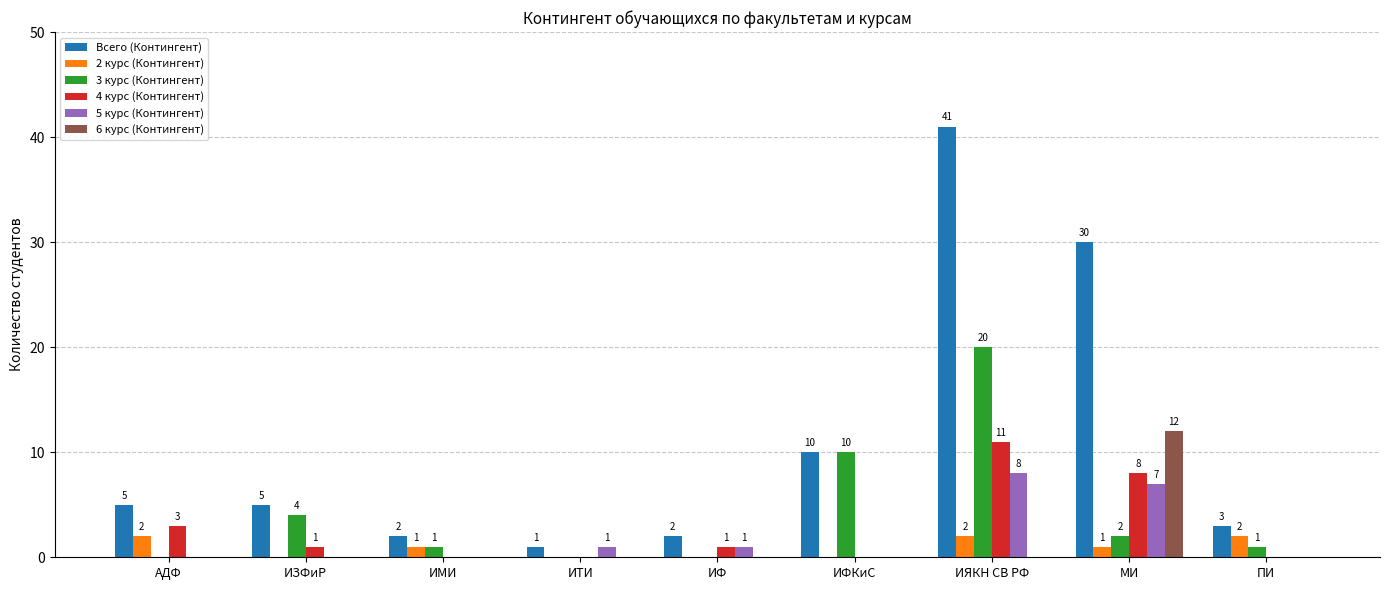

Reading right to left, extract all data points from this chart.

Всего (Контингент): ПИ=3	МИ=30	ИЯКН СВ РФ=41	ИФКиС=10	ИФ=2	ИТИ=1	ИМИ=2	ИЗФиР=5	АДФ=5
2 курс (Контингент): ПИ=2	МИ=1	ИЯКН СВ РФ=2	ИФКиС=0	ИФ=0	ИТИ=0	ИМИ=1	ИЗФиР=0	АДФ=2
3 курс (Контингент): ПИ=1	МИ=2	ИЯКН СВ РФ=20	ИФКиС=10	ИФ=0	ИТИ=0	ИМИ=1	ИЗФиР=4	АДФ=0
4 курс (Контингент): ПИ=0	МИ=8	ИЯКН СВ РФ=11	ИФКиС=0	ИФ=1	ИТИ=0	ИМИ=0	ИЗФиР=1	АДФ=3
5 курс (Контингент): ПИ=0	МИ=7	ИЯКН СВ РФ=8	ИФКиС=0	ИФ=1	ИТИ=1	ИМИ=0	ИЗФиР=0	АДФ=0
6 курс (Контингент): ПИ=0	МИ=12	ИЯКН СВ РФ=0	ИФКиС=0	ИФ=0	ИТИ=0	ИМИ=0	ИЗФиР=0	АДФ=0